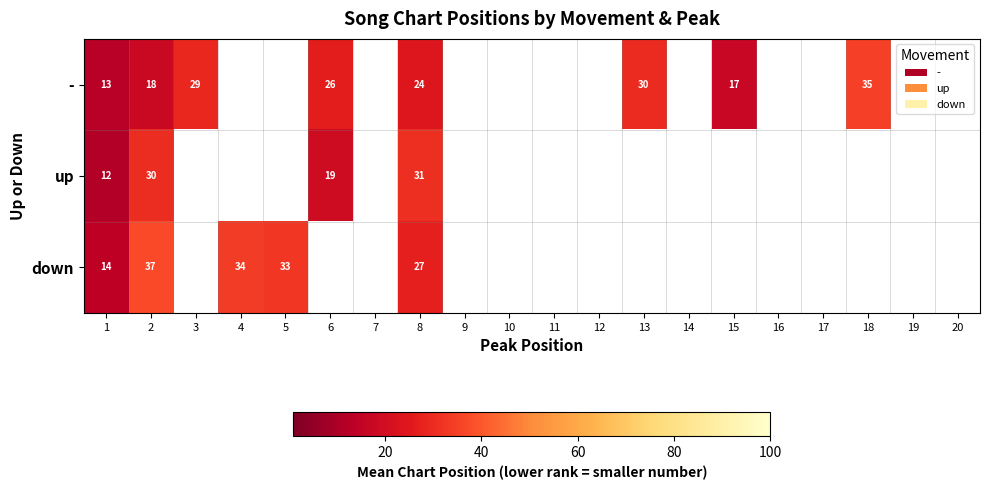

At 1, list the series in order from smallest to largest.

up, -, down